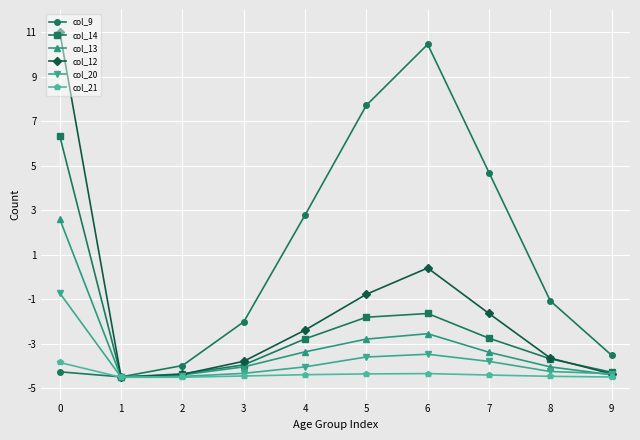

Between 0 and 9, which series saw the biggest shift?

col_12